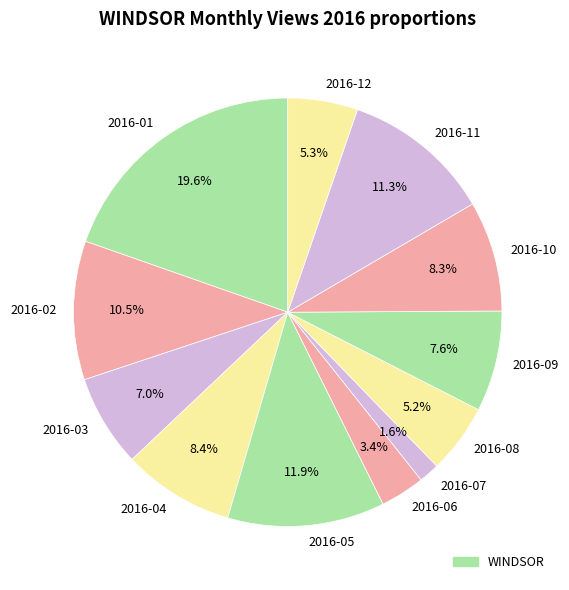

Does any single category account for the majority?

No